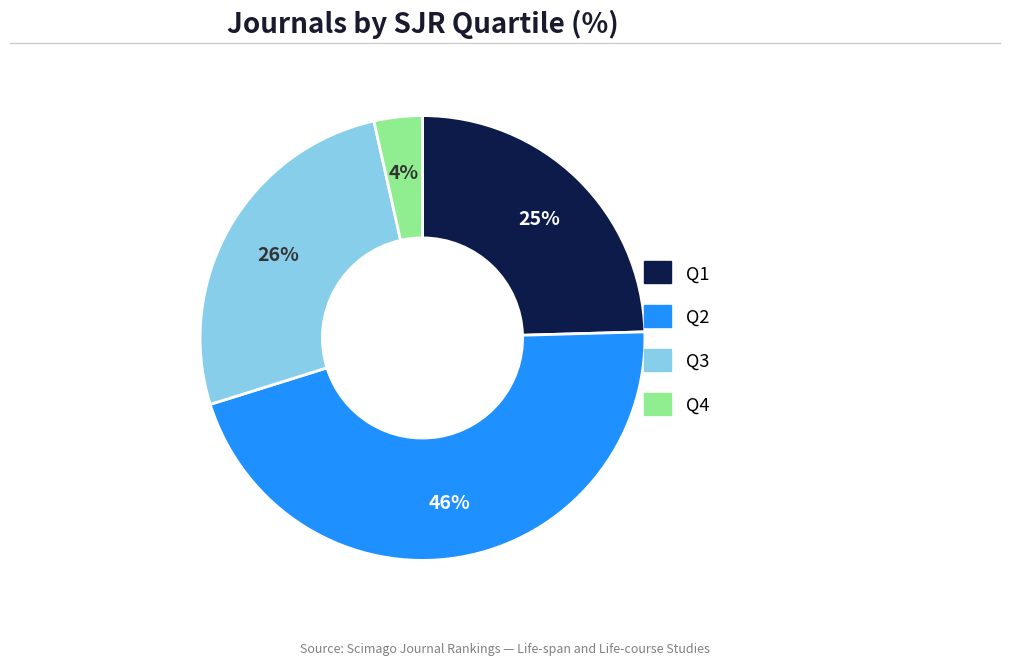

What percentage is the Q4 slice, to the nearest percent?

4%